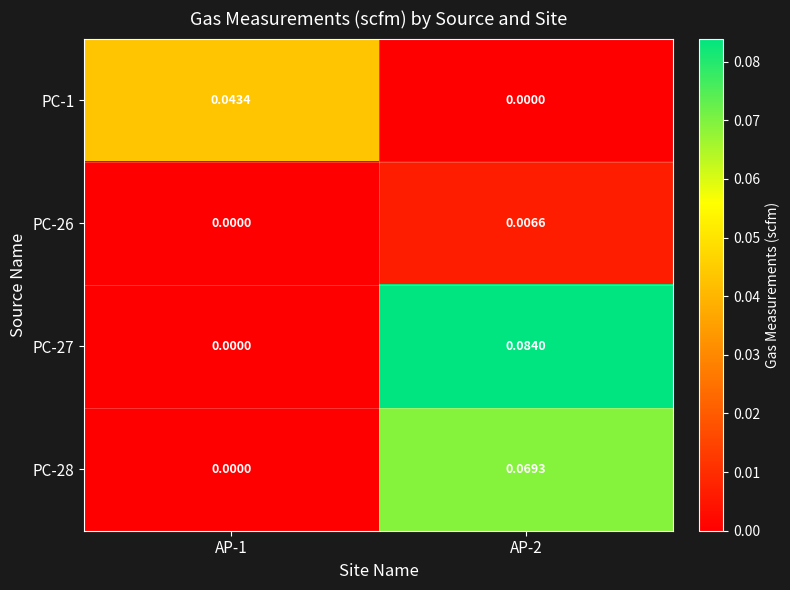

How many categories are shown in the chart?

2